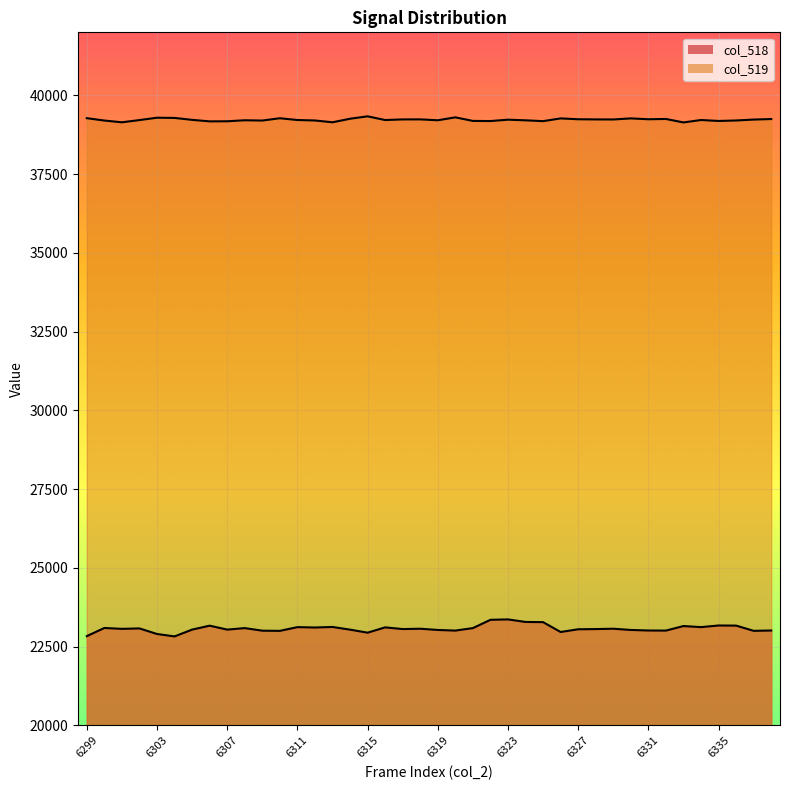

Which series has the widest spread of values?

col_518_line